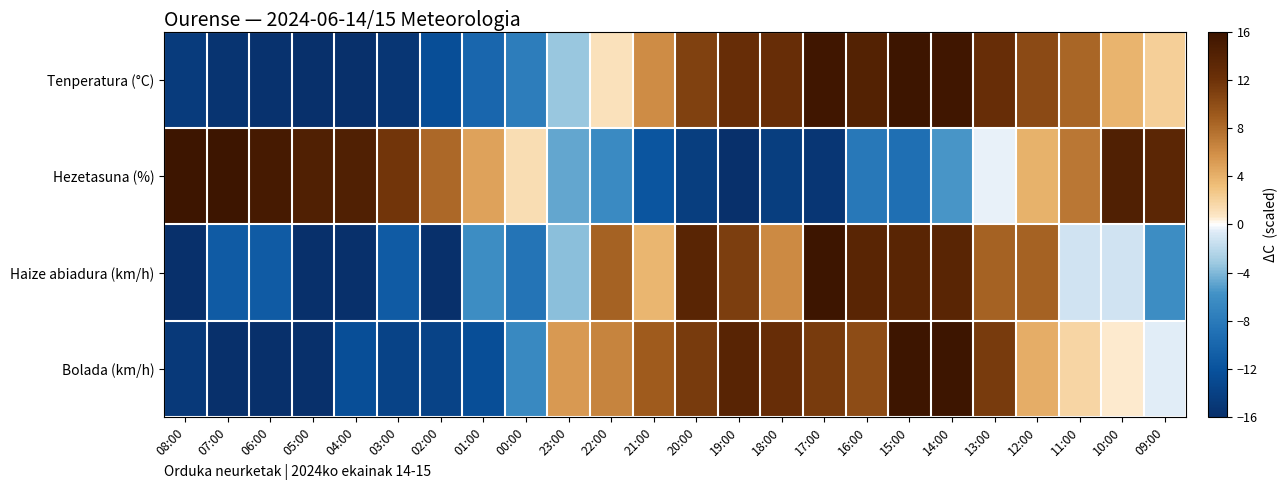

Which series has the largest range (max minus min)?

Tenperatura (°C)